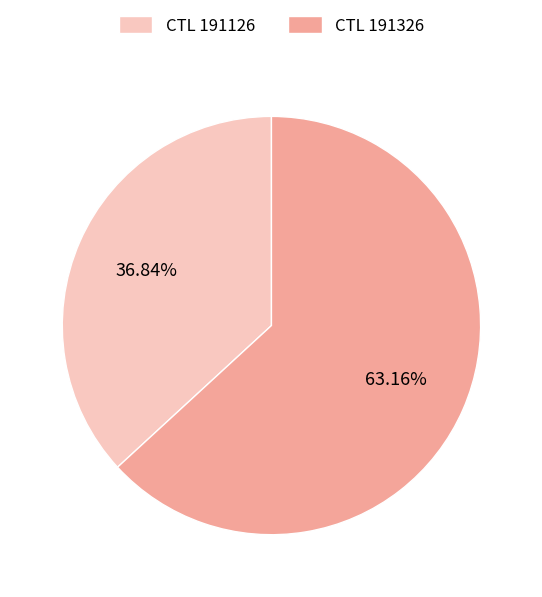

To the nearest percent, what is the difference between the largest and smallest slice percentages?

26%